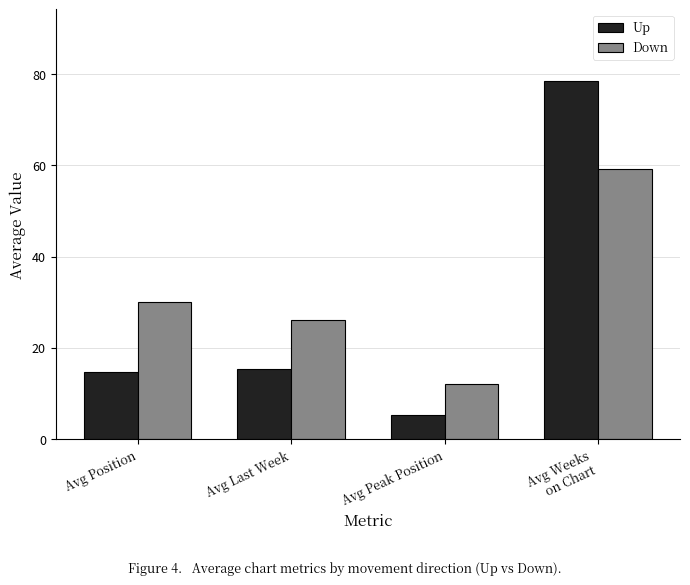

At Avg Position, list the series in order from smallest to largest.

Up, Down